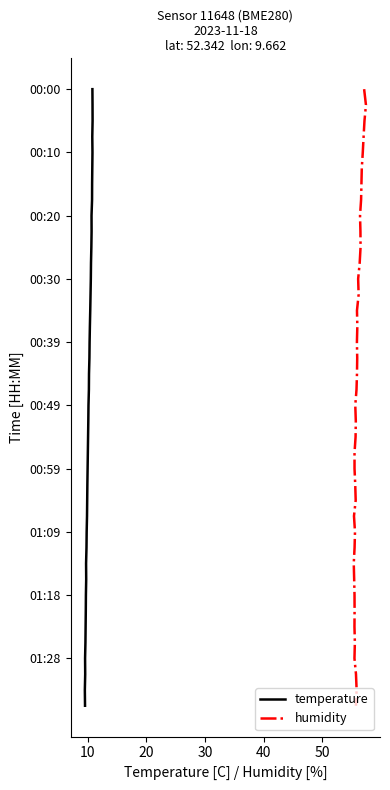

How many lines are shown in the chart?

2